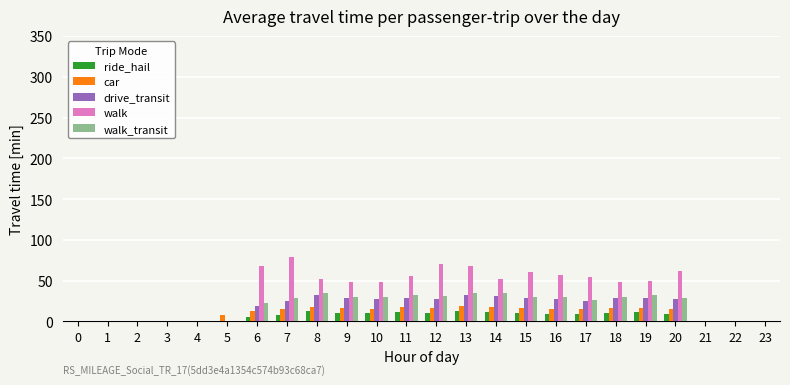

Where does the car series first go above 15?

7